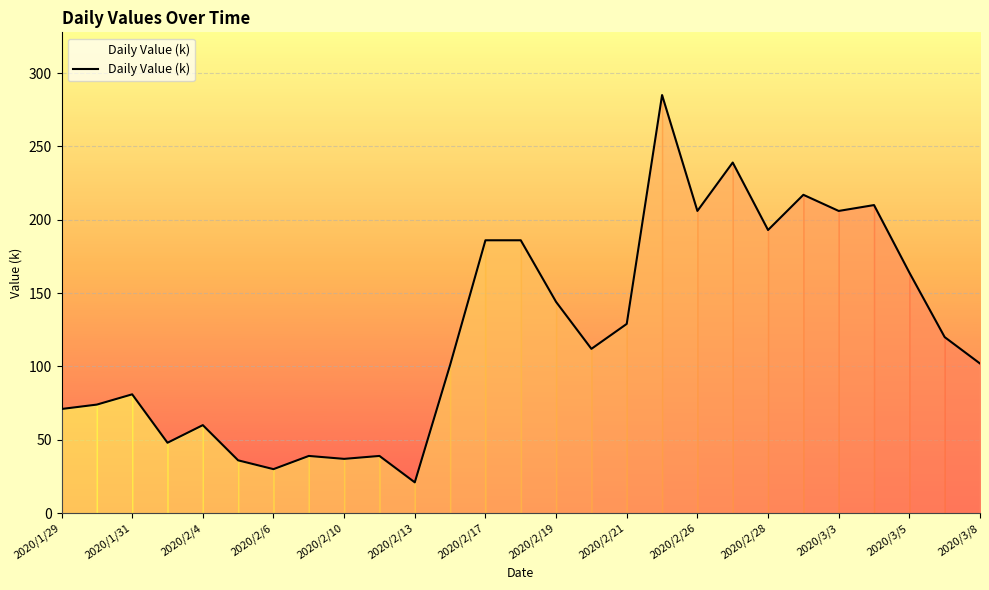

What is the maximum value shown in the chart?

285